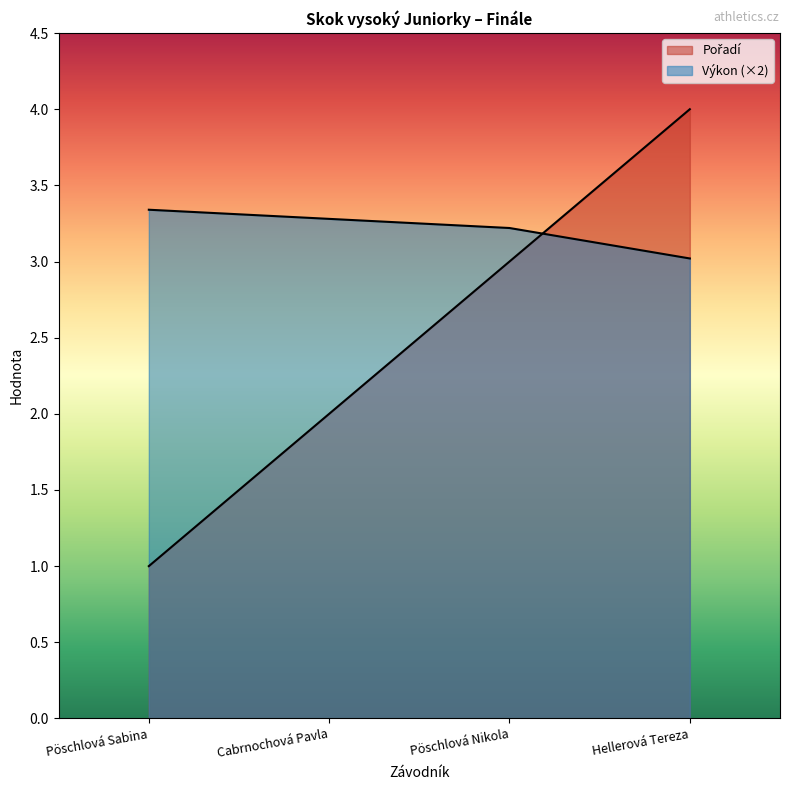

True or false: Výkon has more than 2 interior local peaks.

False